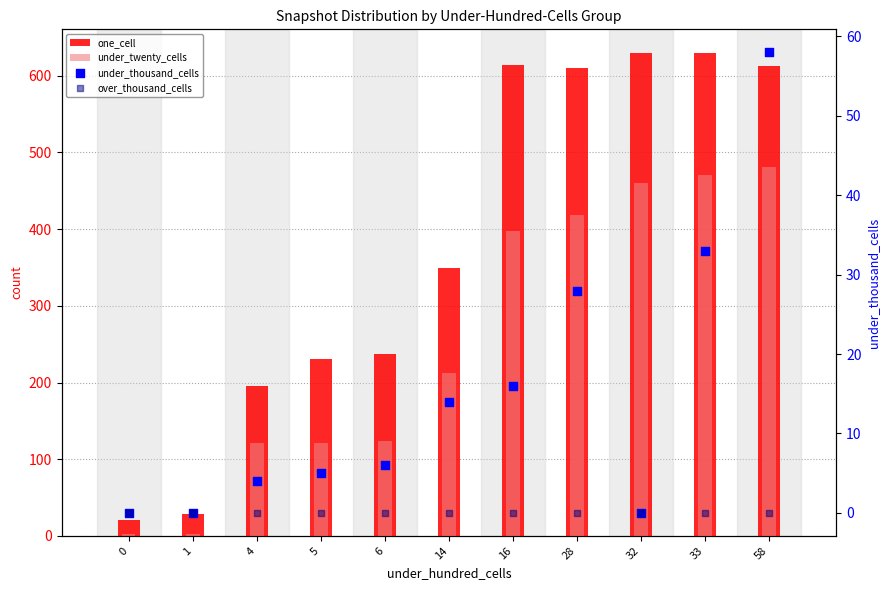

What are all the series names shown in the legend?

one_cell, under_twenty_cells, under_thousand_cells, over_thousand_cells